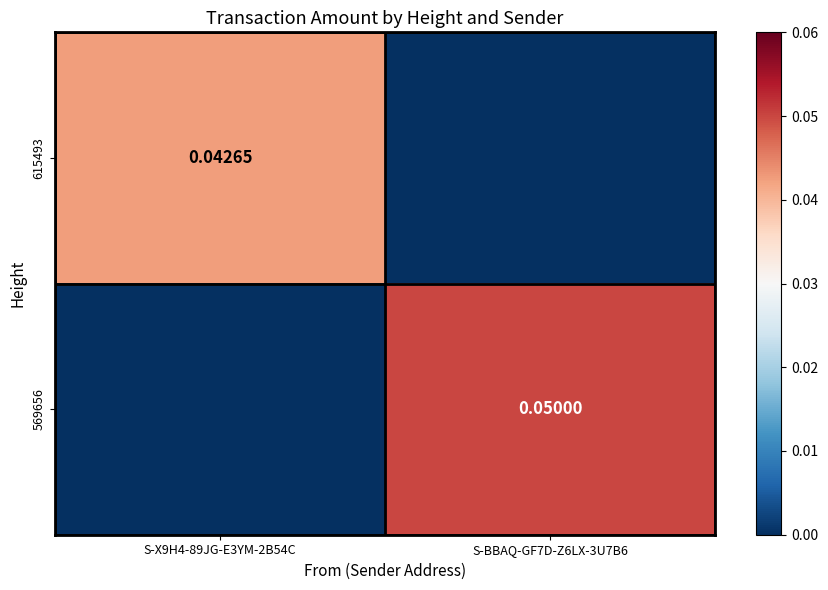

True or false: 569656 has a value of 0.1 at S-BBAQ-GF7D-Z6LX-3U7B6.

False